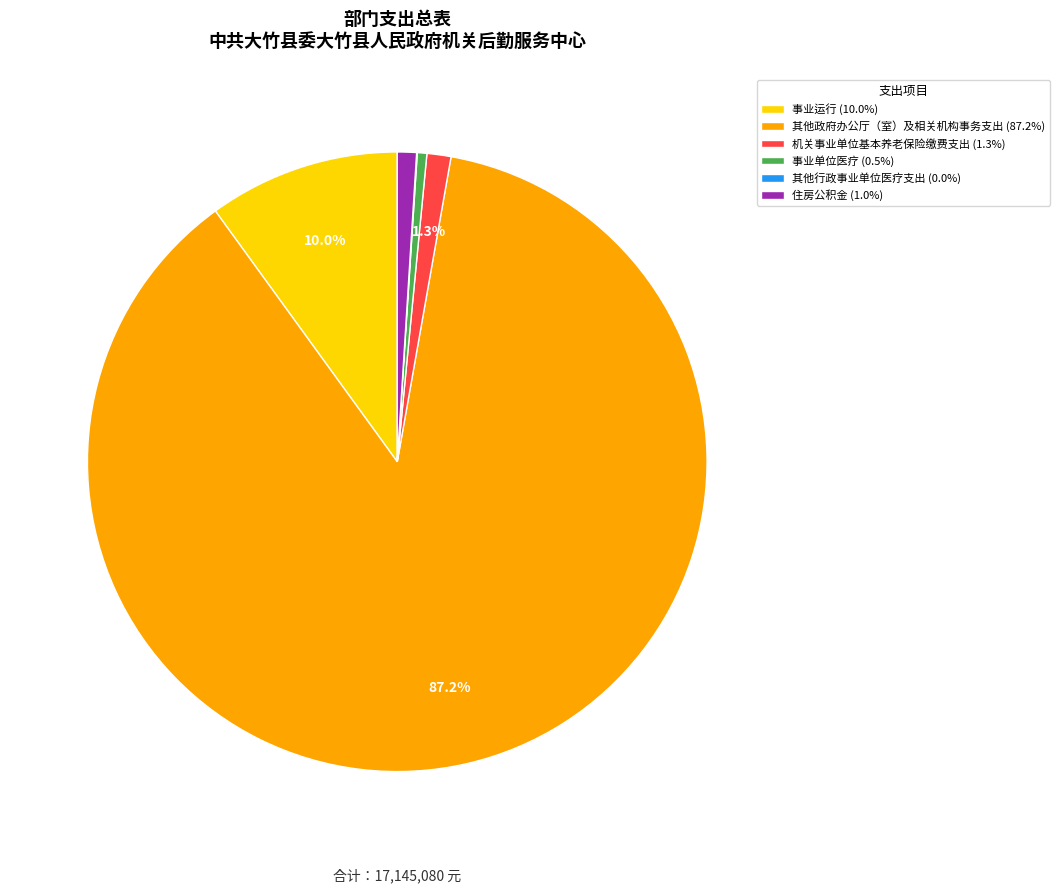

Which has a higher value, 其他政府办公厅（室）及相关机构事务支出 (87.2%) or 机关事业单位基本养老保险缴费支出 (1.3%)?

其他政府办公厅（室）及相关机构事务支出 (87.2%)